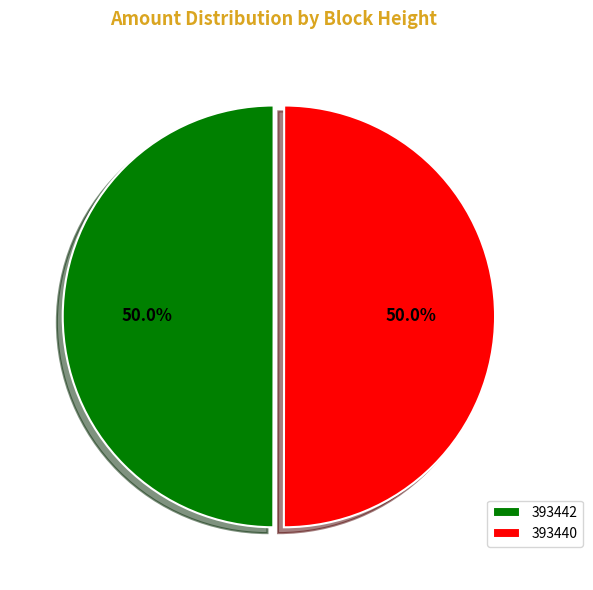

How many segments does this pie chart have?

2